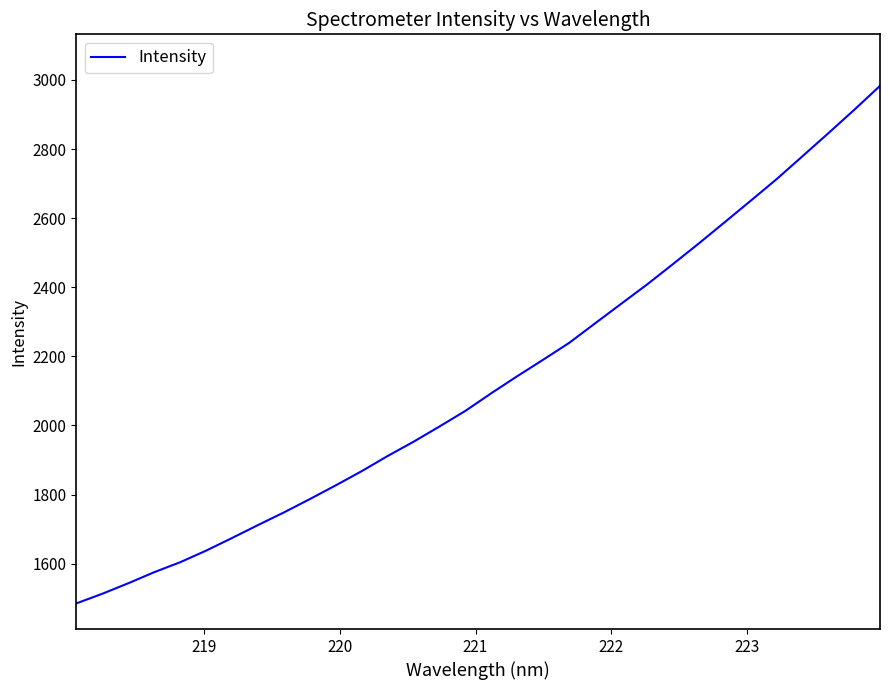

How many values are below 2093?

16